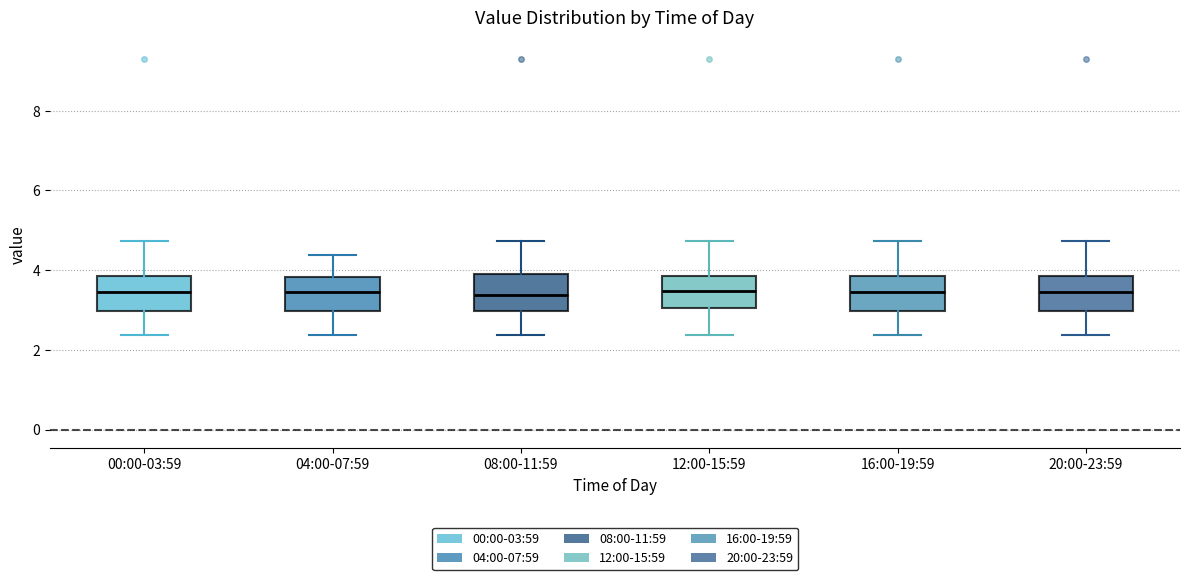

Where does the median line of the box for 00:00-03:59 sit on the y-axis? The values are not printed on the chart, so give them approximately, as read against the axis.

3.4